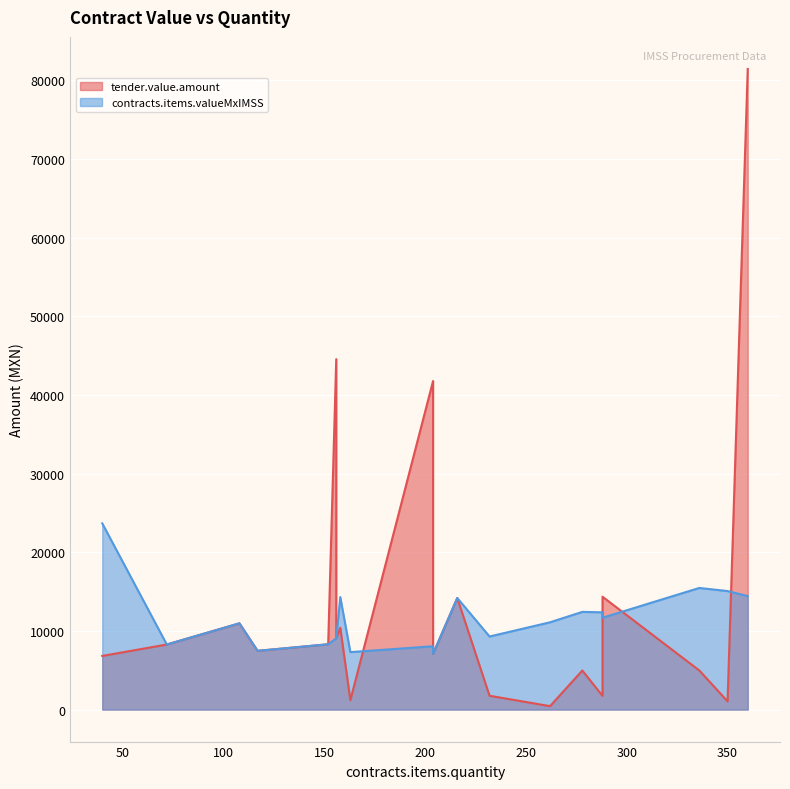

At how many categories does at least one series exceed 53887?

1